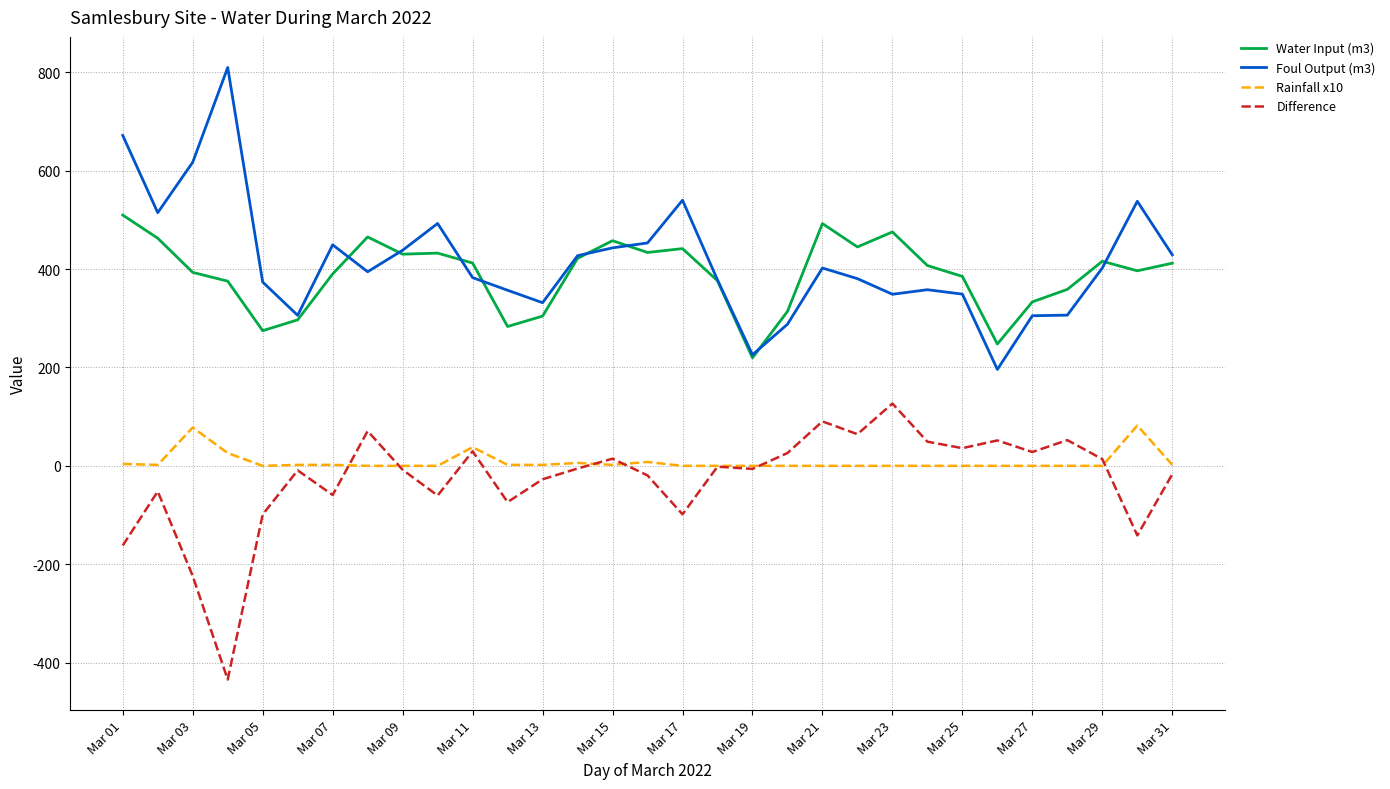

What is the minimum value shown in the chart?

-434.4